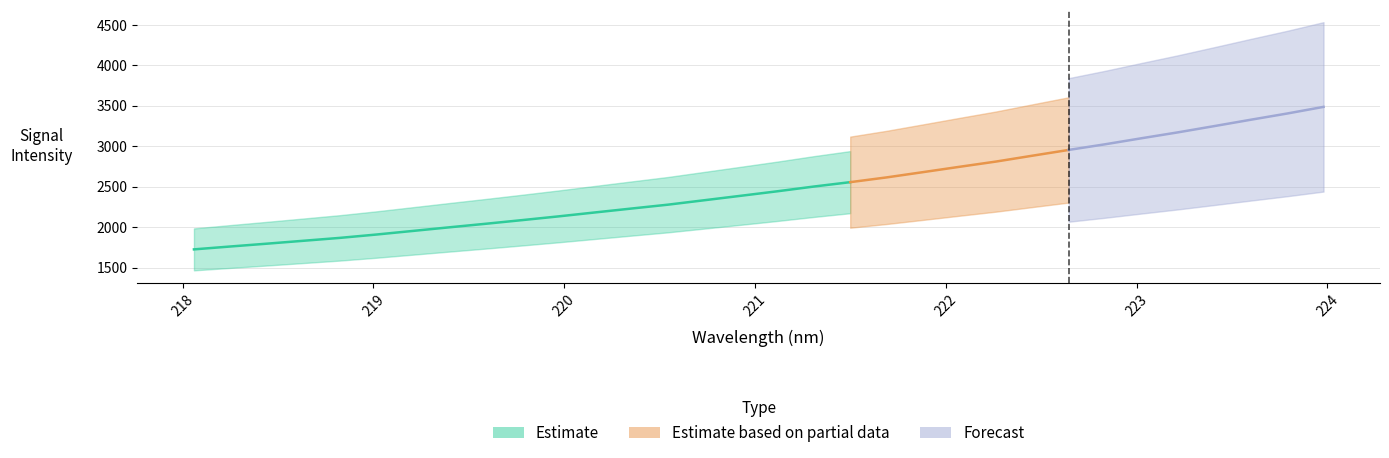

What is the approximate value at 219.9712?

2134.2